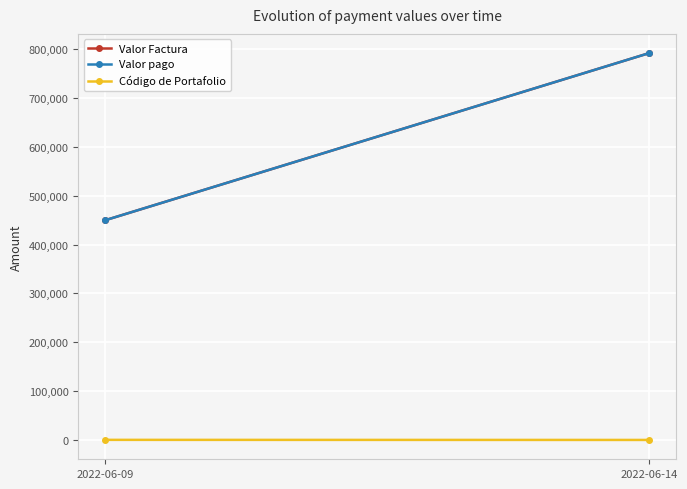

Reading left to right, what are all the values shown in this chart?

Valor Factura: 450000.0	791585.2
Valor pago: 450000.0	791585.2
Código de Portafolio: 444.0	266.0